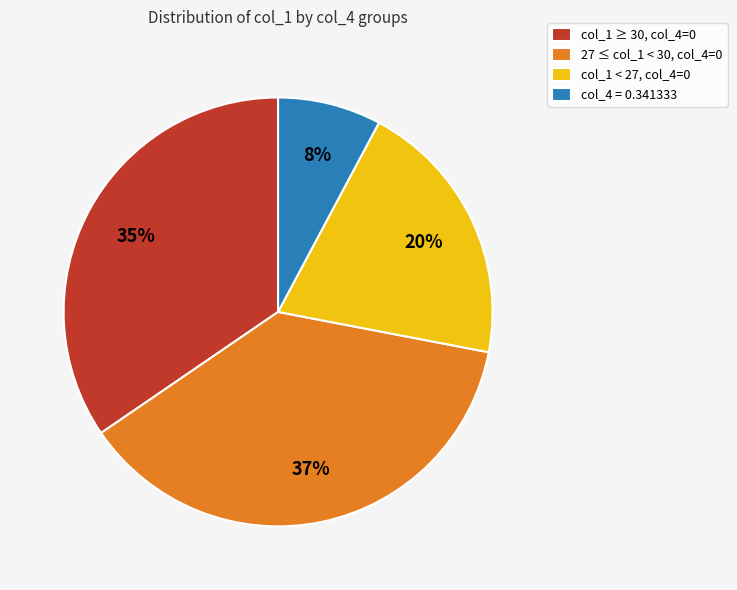

Count the number of slices in the pie.

4